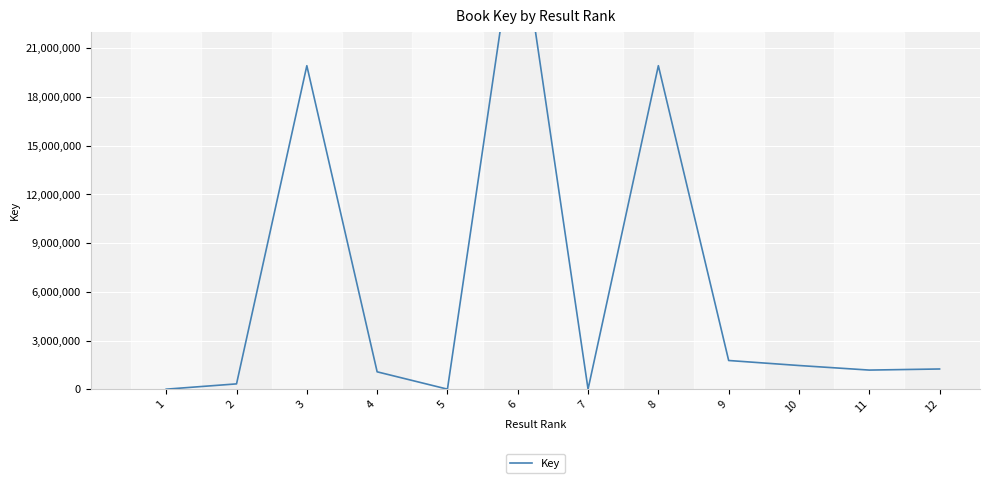

What is the greatest value displayed?

29440913